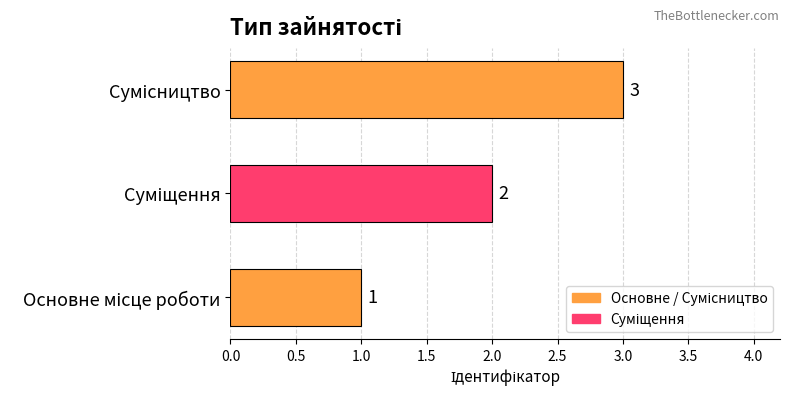

How many data points does each series have?

3